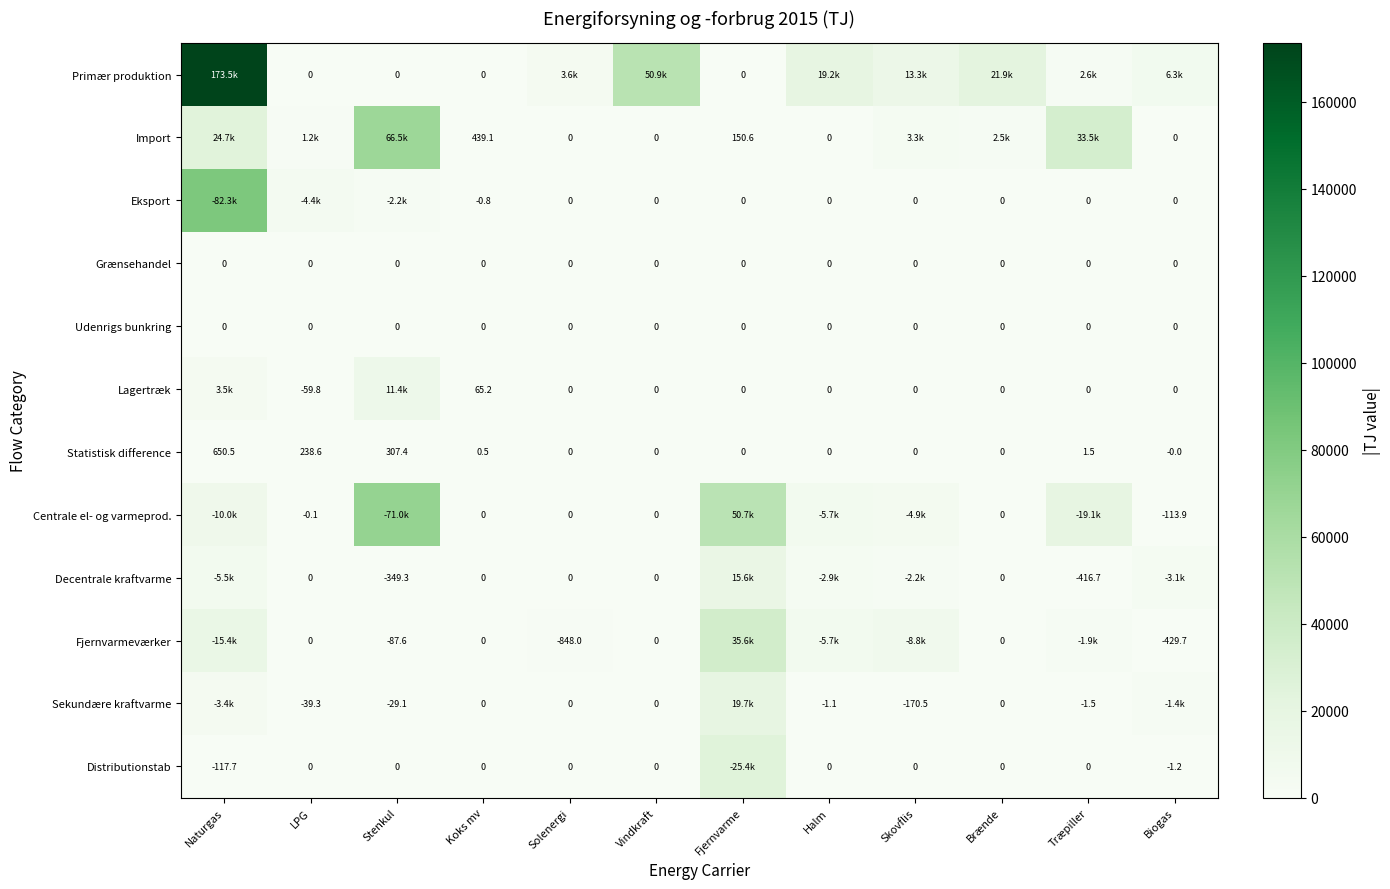

Is the value of Grænsehandel at Halm greater than the value of Sekundære kraftvarme at Stenkul?

Yes